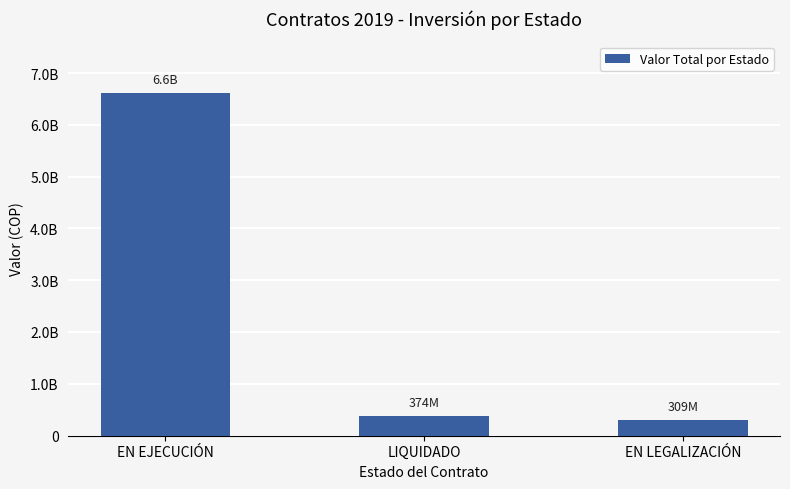

Does the chart contain any negative values?

No